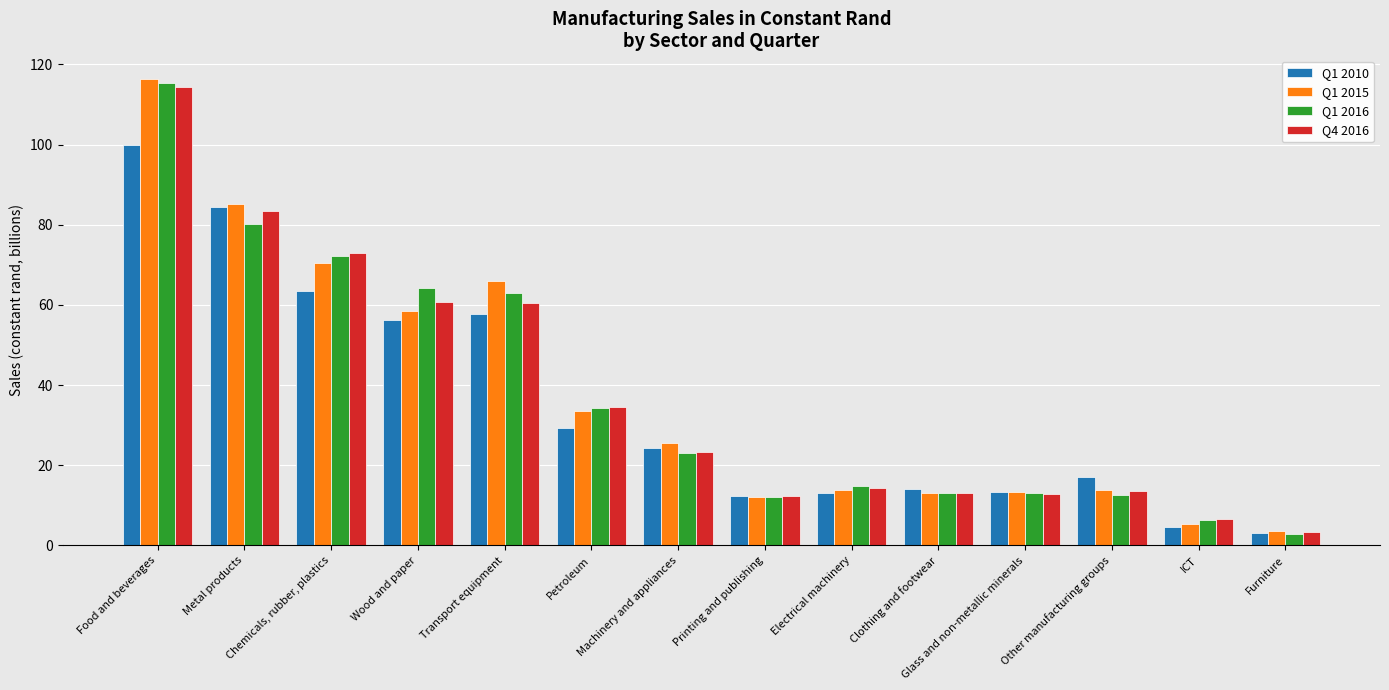

What is the sum of the Q1 2010 values at Petroleum and Metal products?

113.6